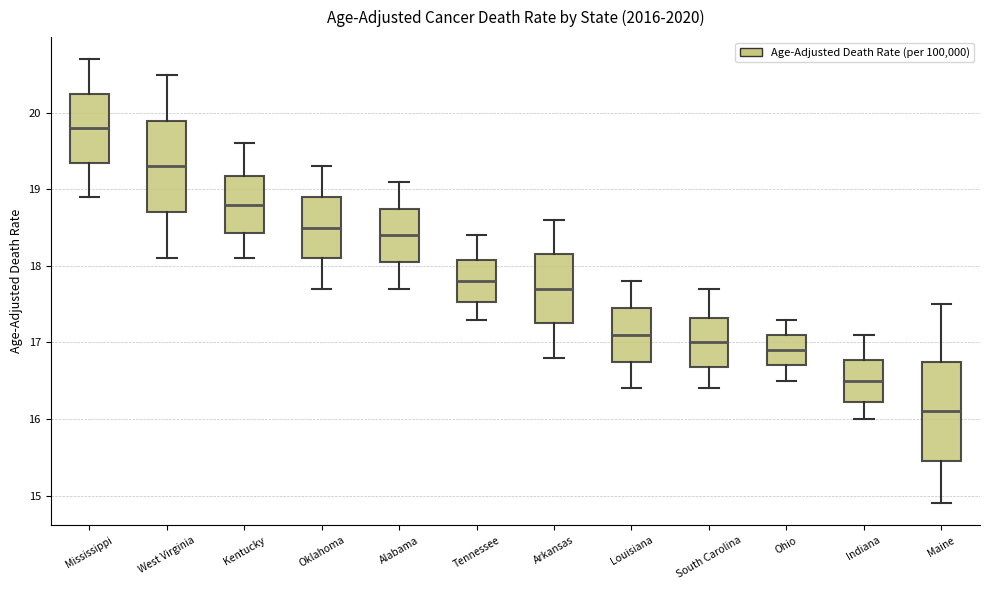

Where is the lower edge of the box for Louisiana on the y-axis? The values are not printed on the chart, so give them approximately, as read against the axis.

16.8